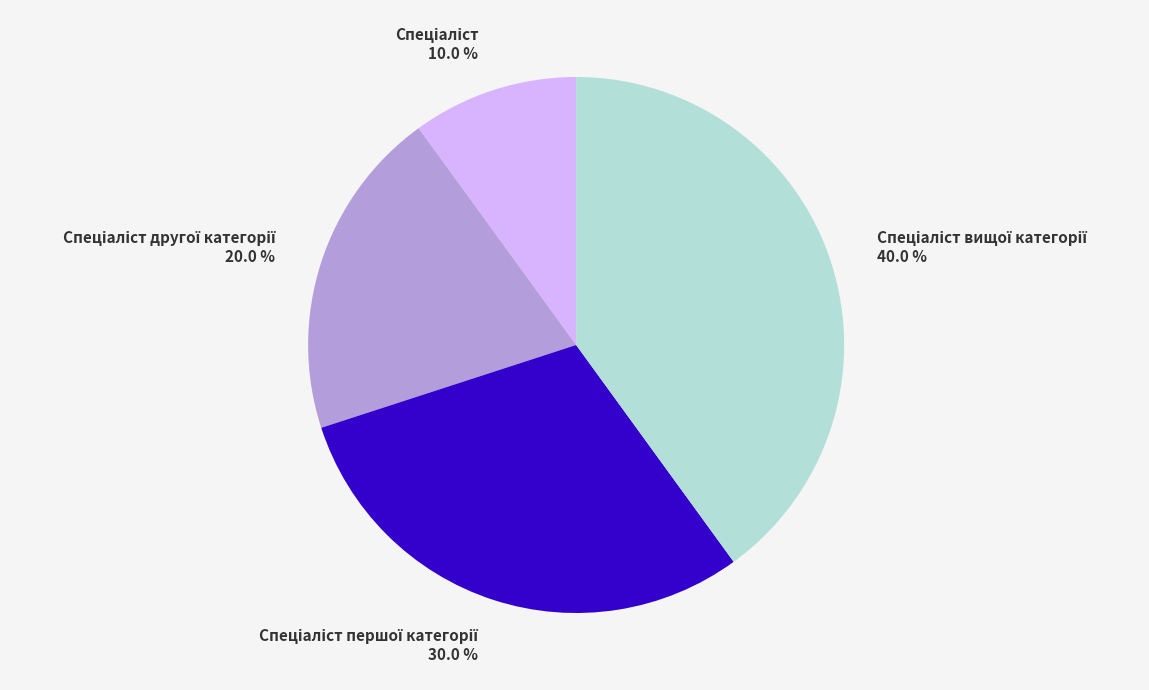

Is there a majority slice in this chart?

No